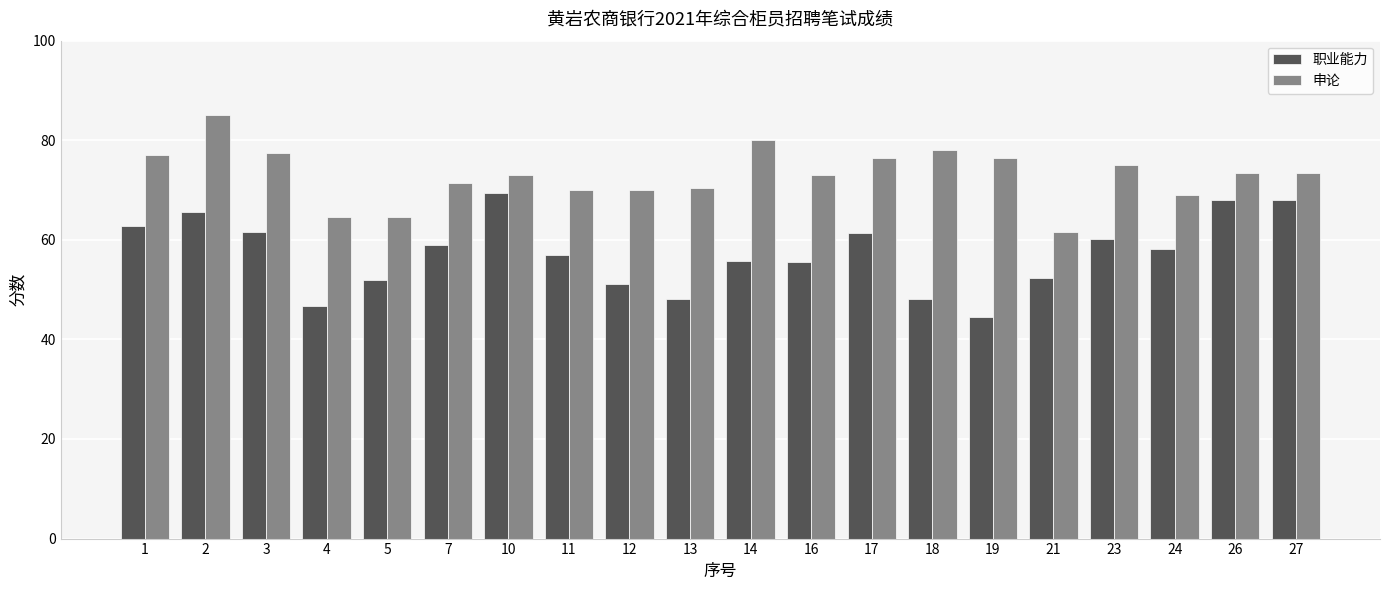

What is the maximum value shown in the chart?

85.0